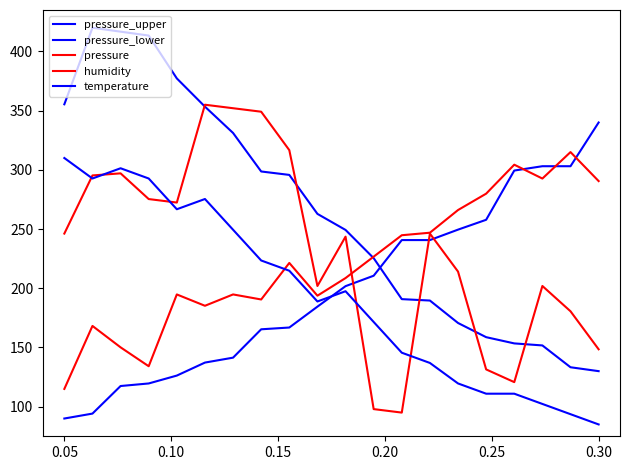

After their last crossing, which series has the higher values: pressure or temperature?

pressure